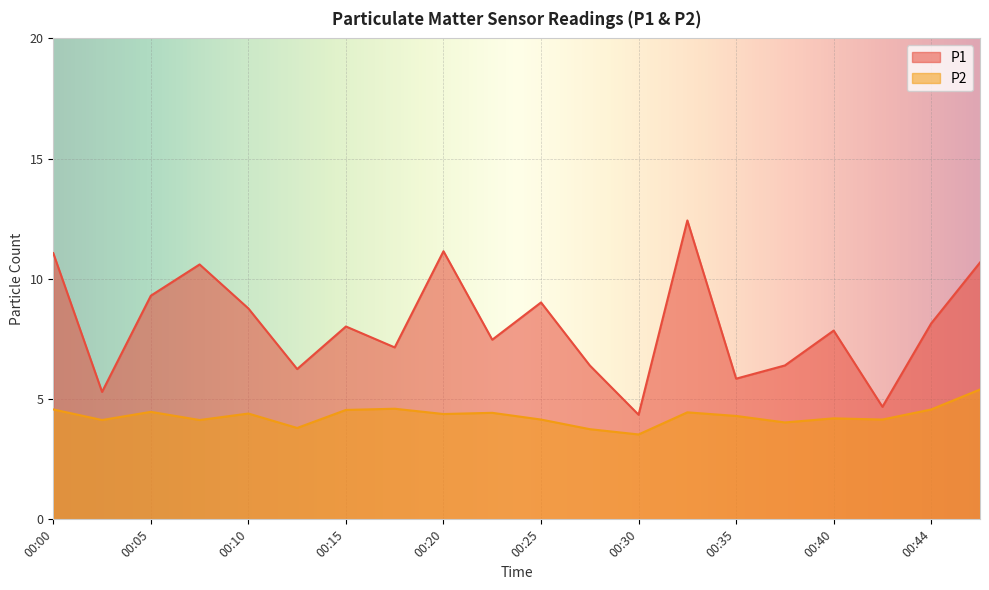

The P2 series shows 1.1 at 00:40. True or false?

False